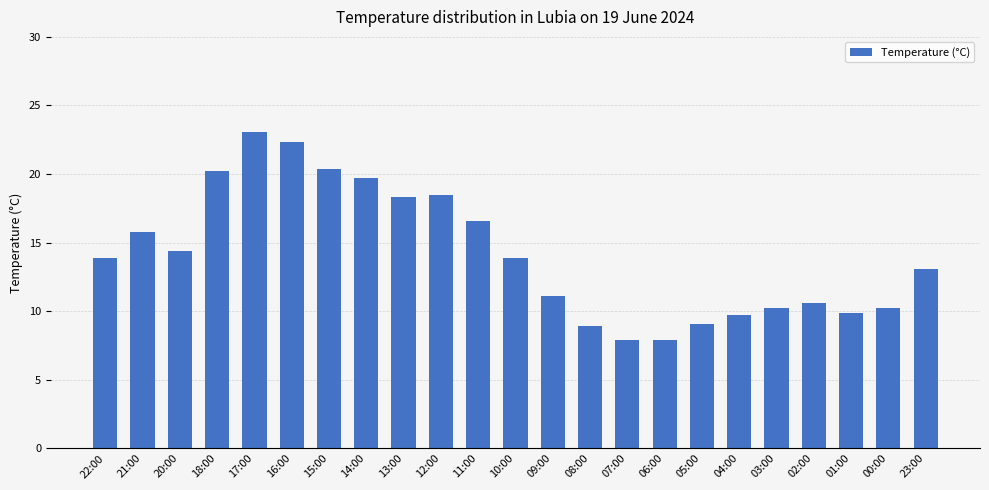

Reading left to right, list all the values displayed in this chart.

22:00=13.9	21:00=15.8	20:00=14.4	18:00=20.2	17:00=23.1	16:00=22.3	15:00=20.4	14:00=19.7	13:00=18.3	12:00=18.5	11:00=16.6	10:00=13.9	09:00=11.1	08:00=8.9	07:00=7.9	06:00=7.9	05:00=9.1	04:00=9.7	03:00=10.2	02:00=10.6	01:00=9.9	00:00=10.2	23:00=13.1